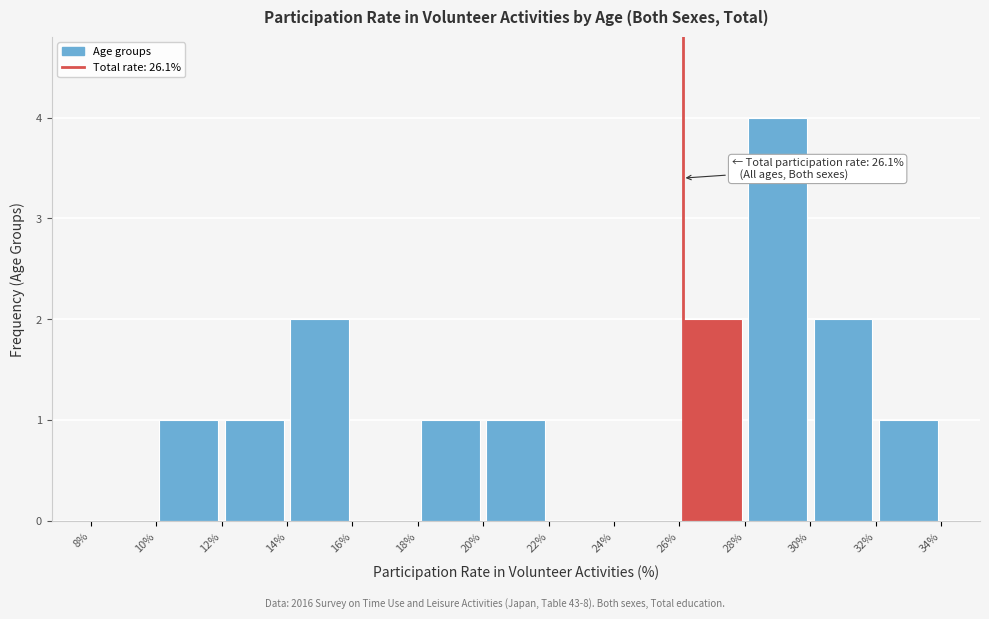

Over which range of the x-axis is the bar tallest?

28% to 30%